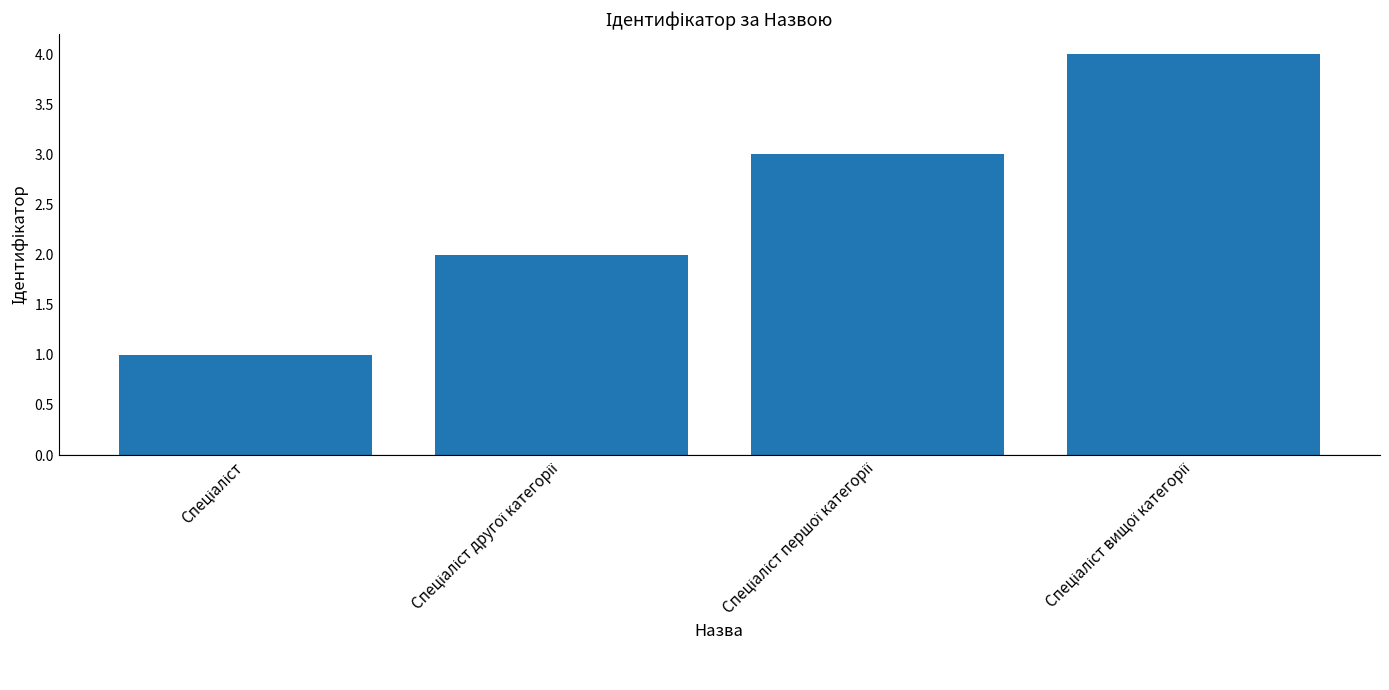

Reading right to left, transcribe all the data shown in this chart.

4	3	2	1